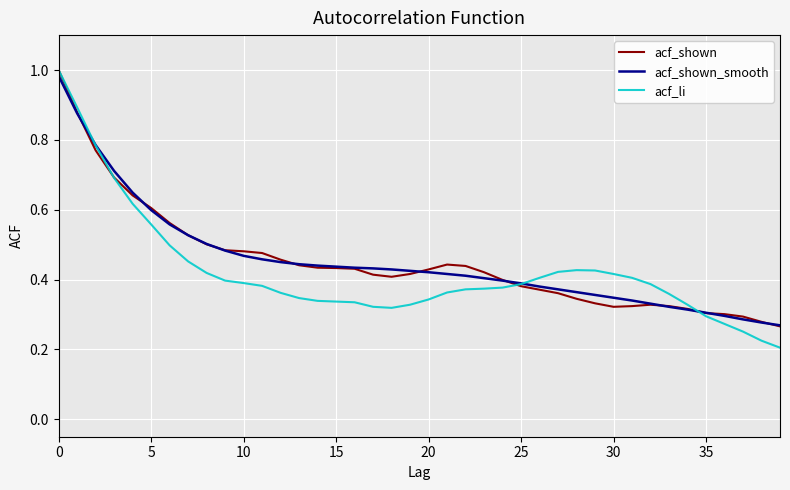

Which series has the largest range (max minus min)?

acf_li